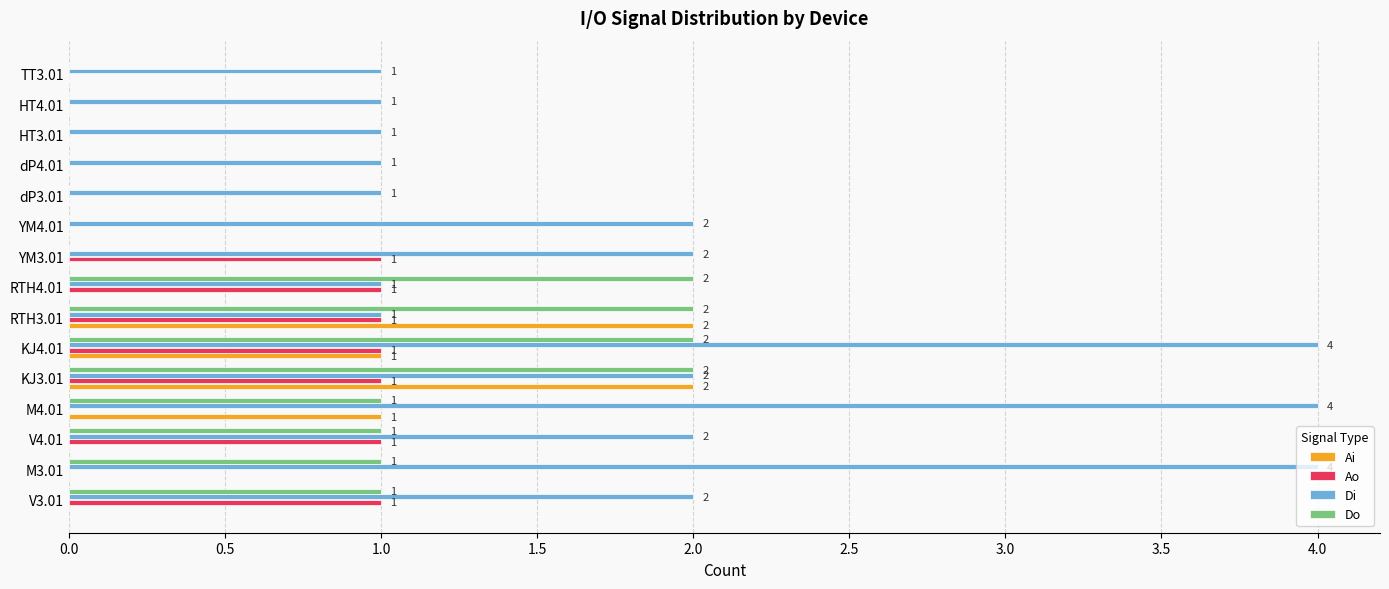

What are all the series names shown in the legend?

Ai, Ao, Di, Do